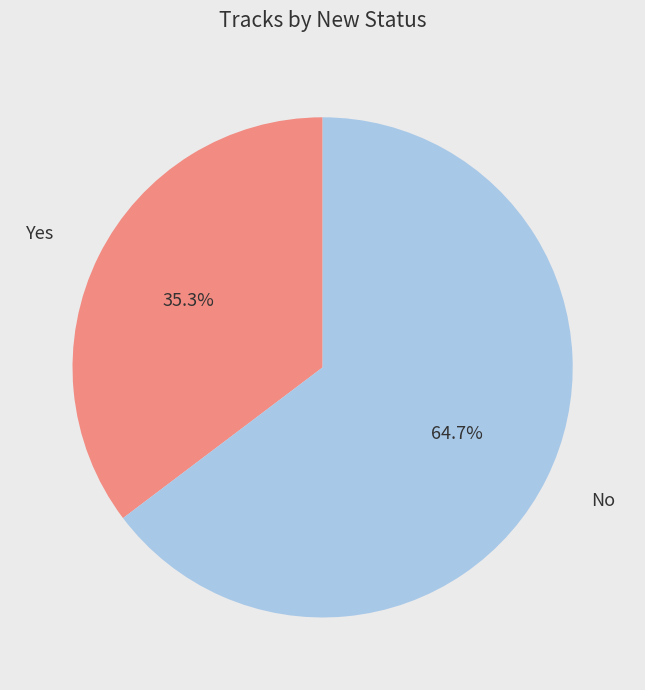

Which slice is the largest?

No